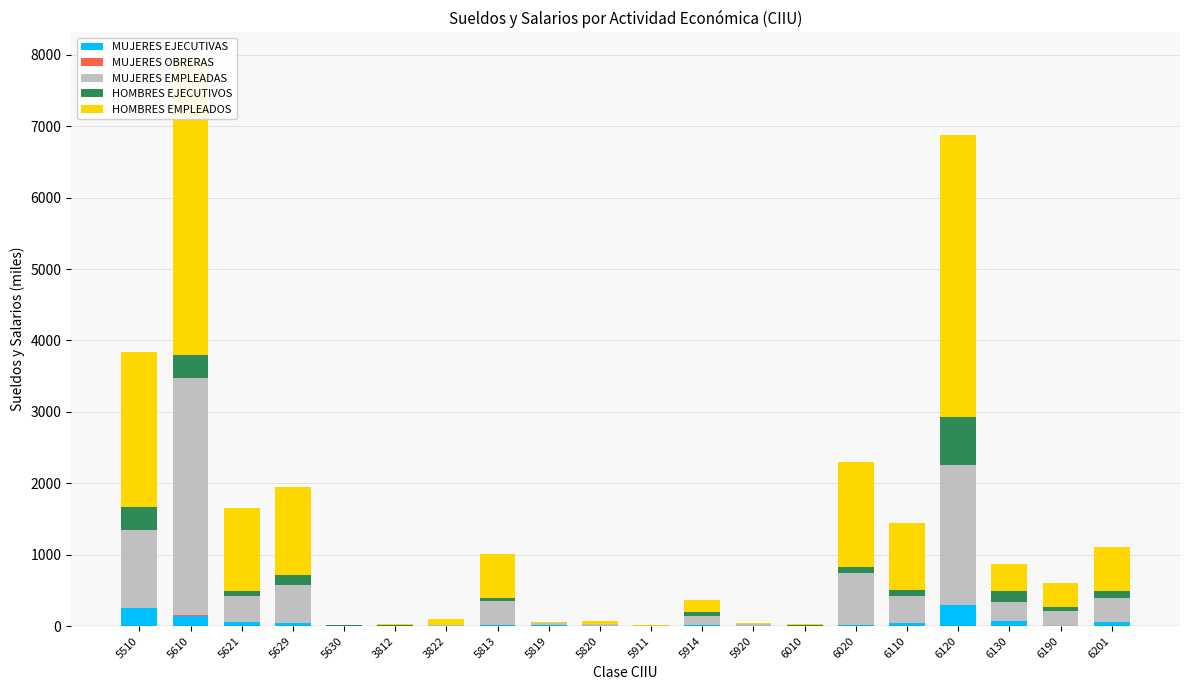

What is the maximum value shown in the chart?

4124.7